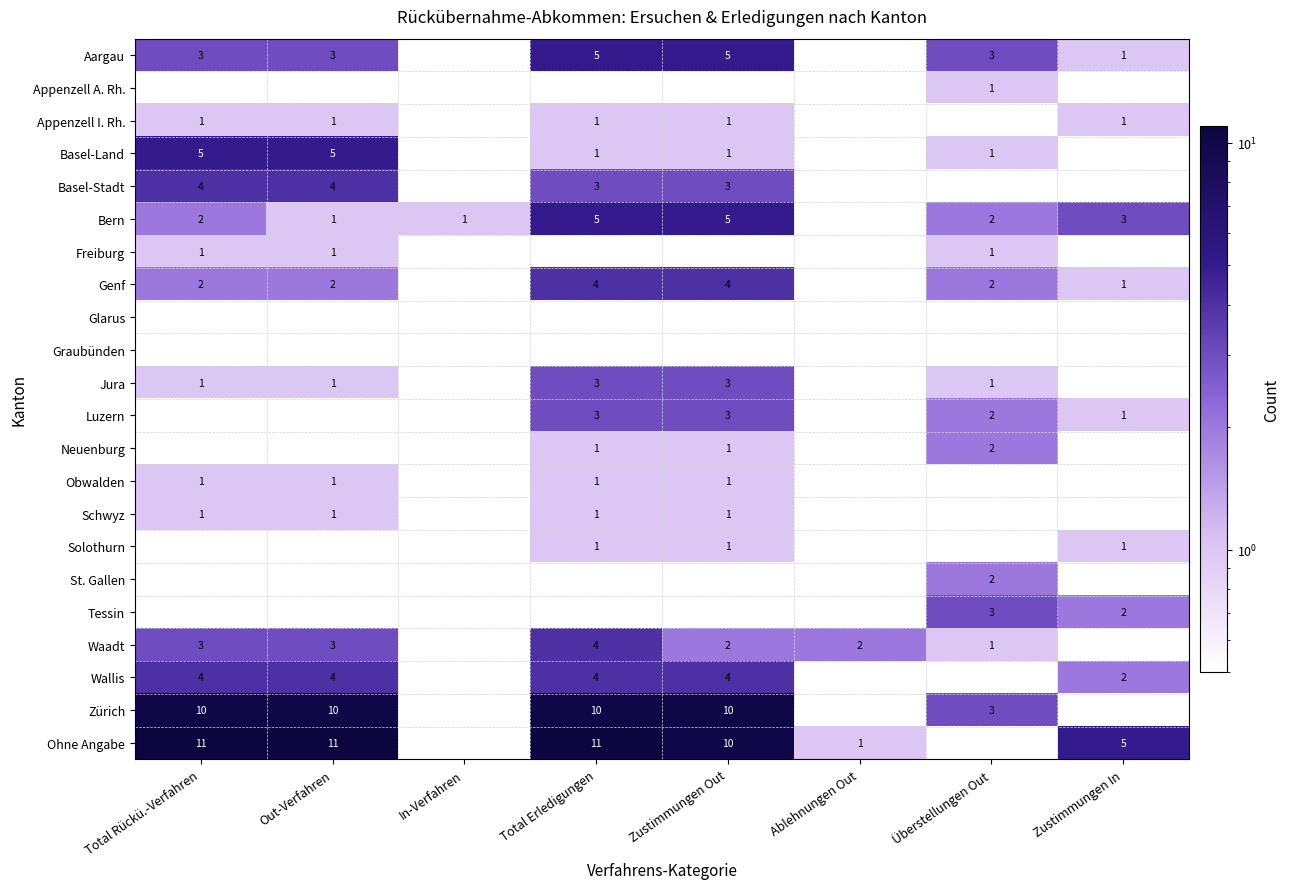

Count the number of data series in this chart.

22